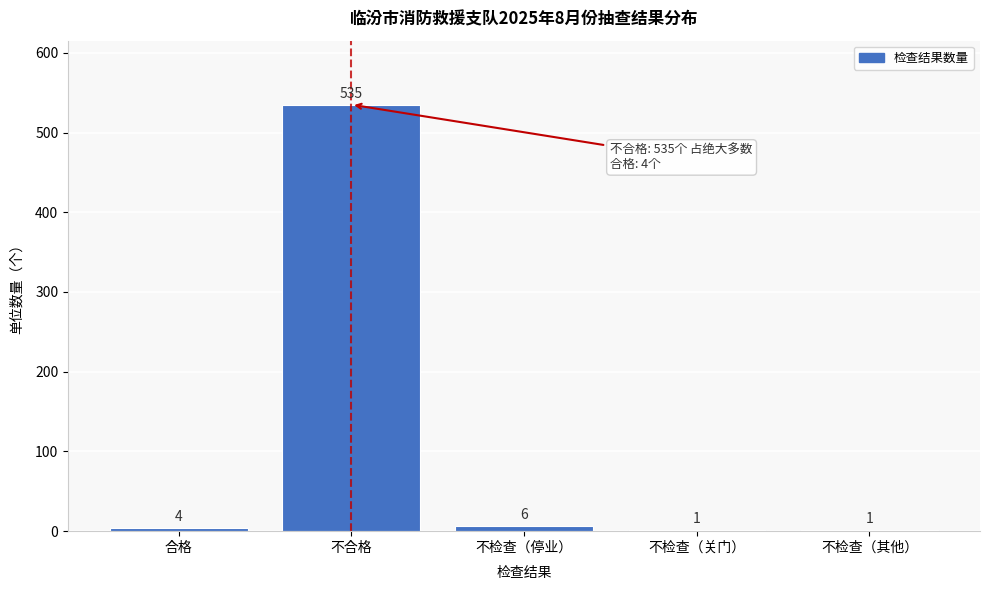

Reading left to right, transcribe all the data shown in this chart.

合格=4	不合格=535	不检查（停业）=6	不检查（关门）=1	不检查（其他）=1